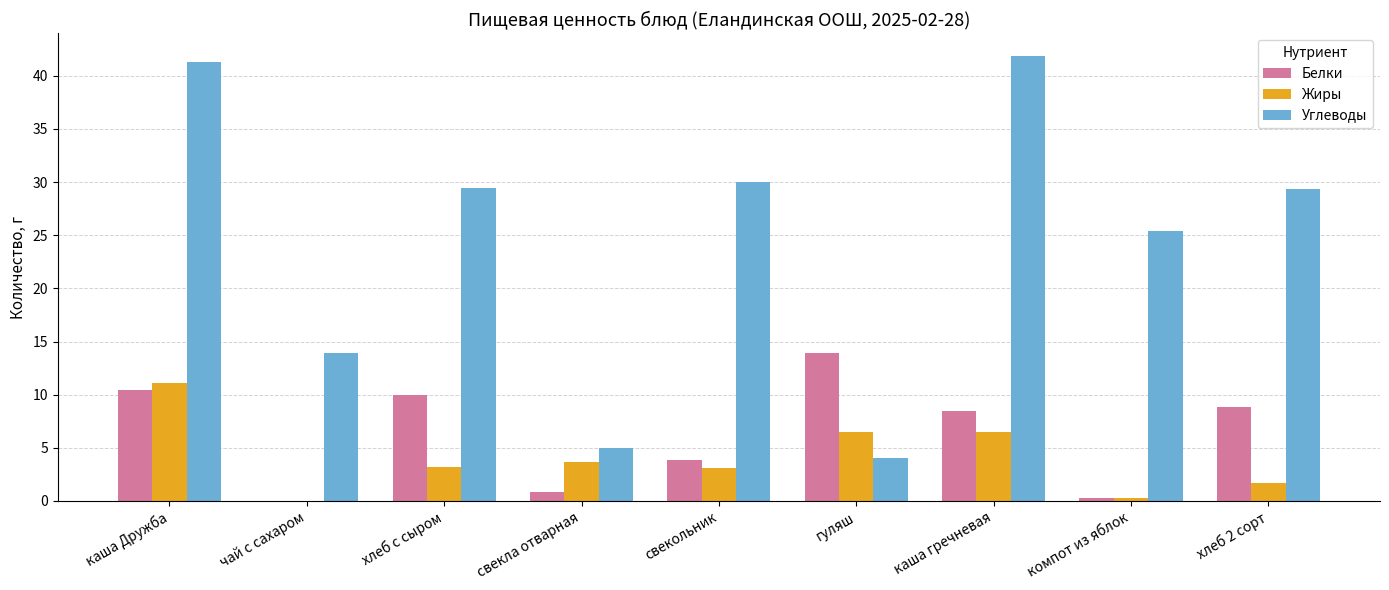

At which category is the sum across all series the highest?

каша Дружба